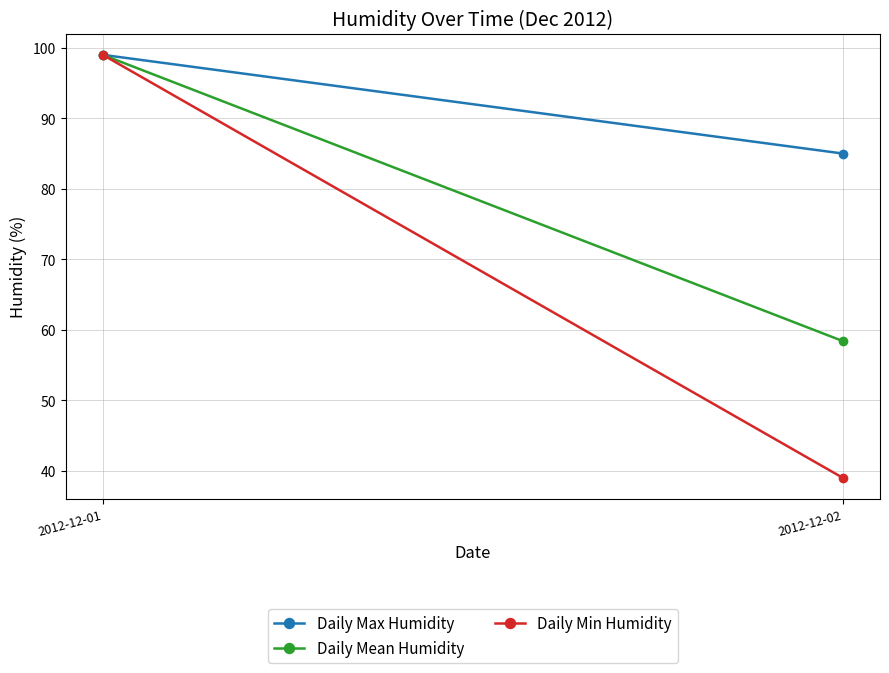

Reading left to right, extract all data points from this chart.

Daily Max Humidity: 99.0	85.0
Daily Mean Humidity: 99.0	58.4
Daily Min Humidity: 99.0	39.0